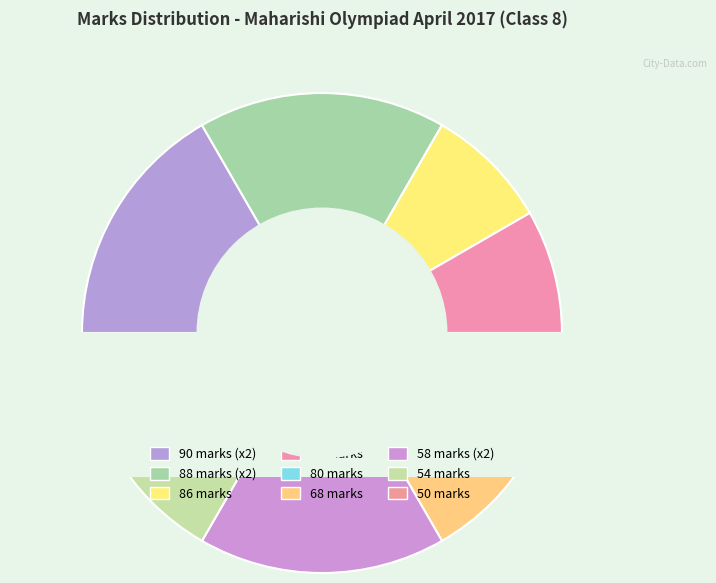

Which slice is the smallest?

86